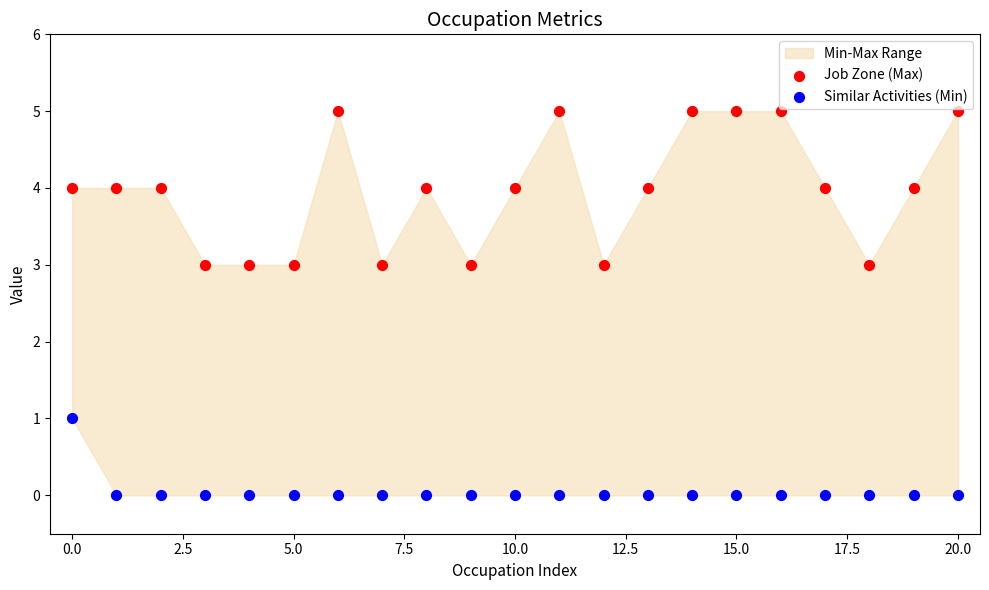

Across all data points, what is the range of Y values (max minus min)?

5